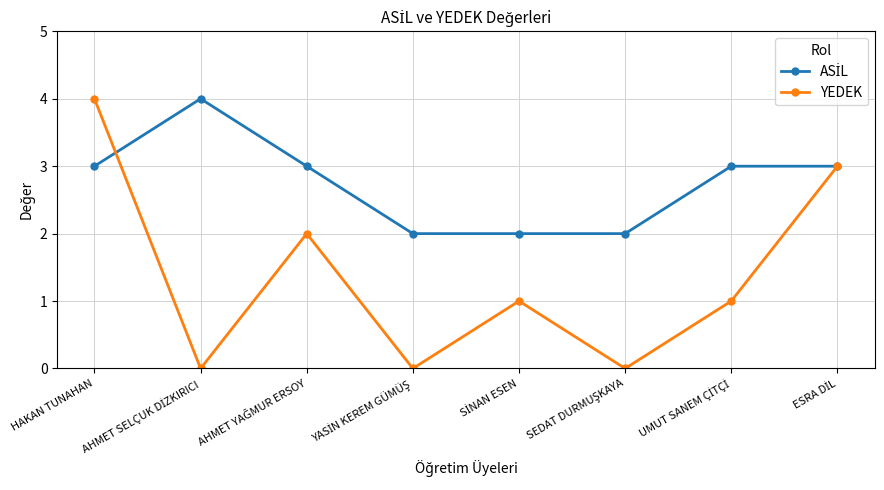

At which category is the sum across all series the highest?

HAKAN TUNAHAN